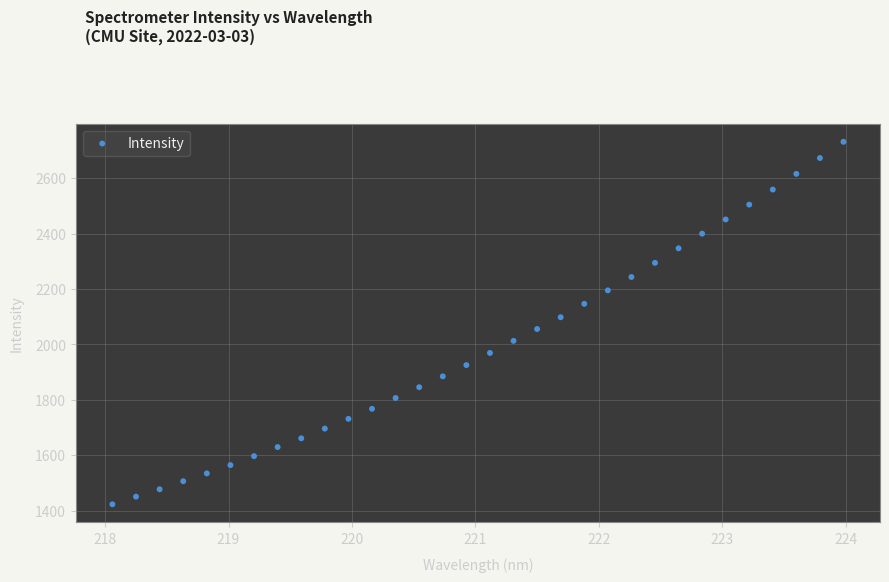

What is the range of X values (max minus min)?

5.9